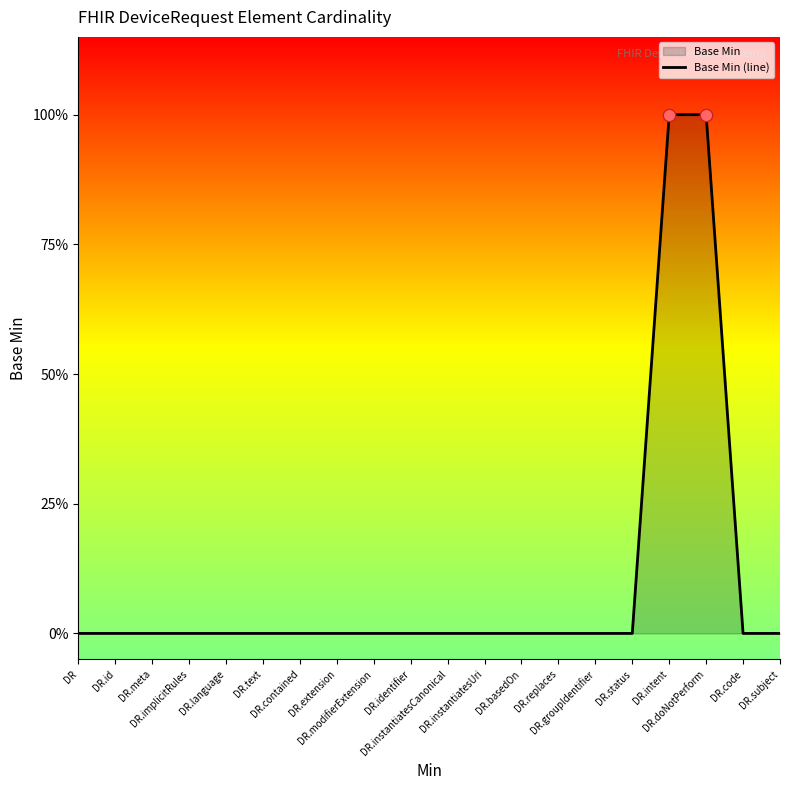

Between DR and DR.implicitRules, which is larger?

DR